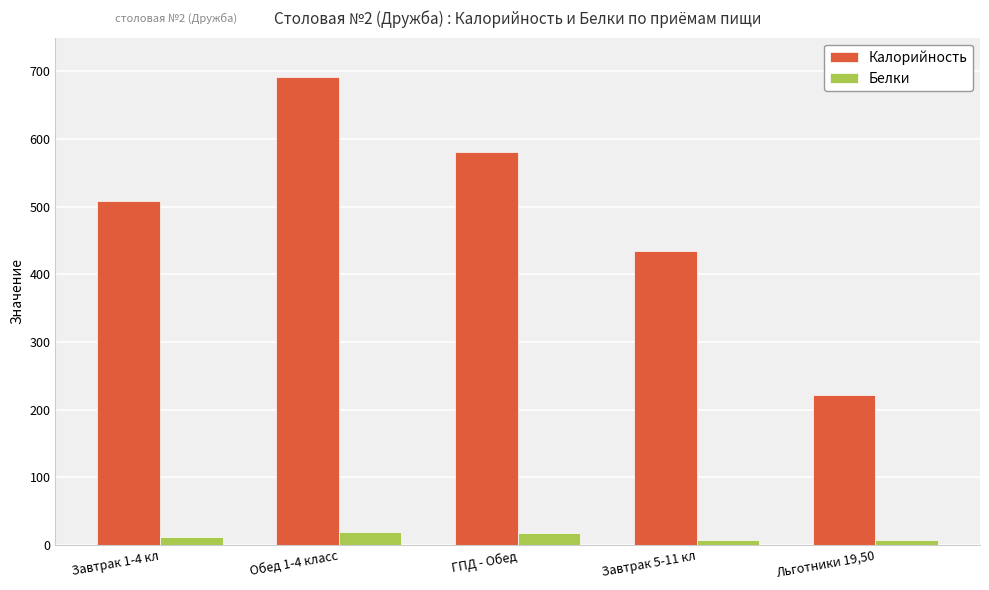

What is the average value of the Калорийность series?

487.1